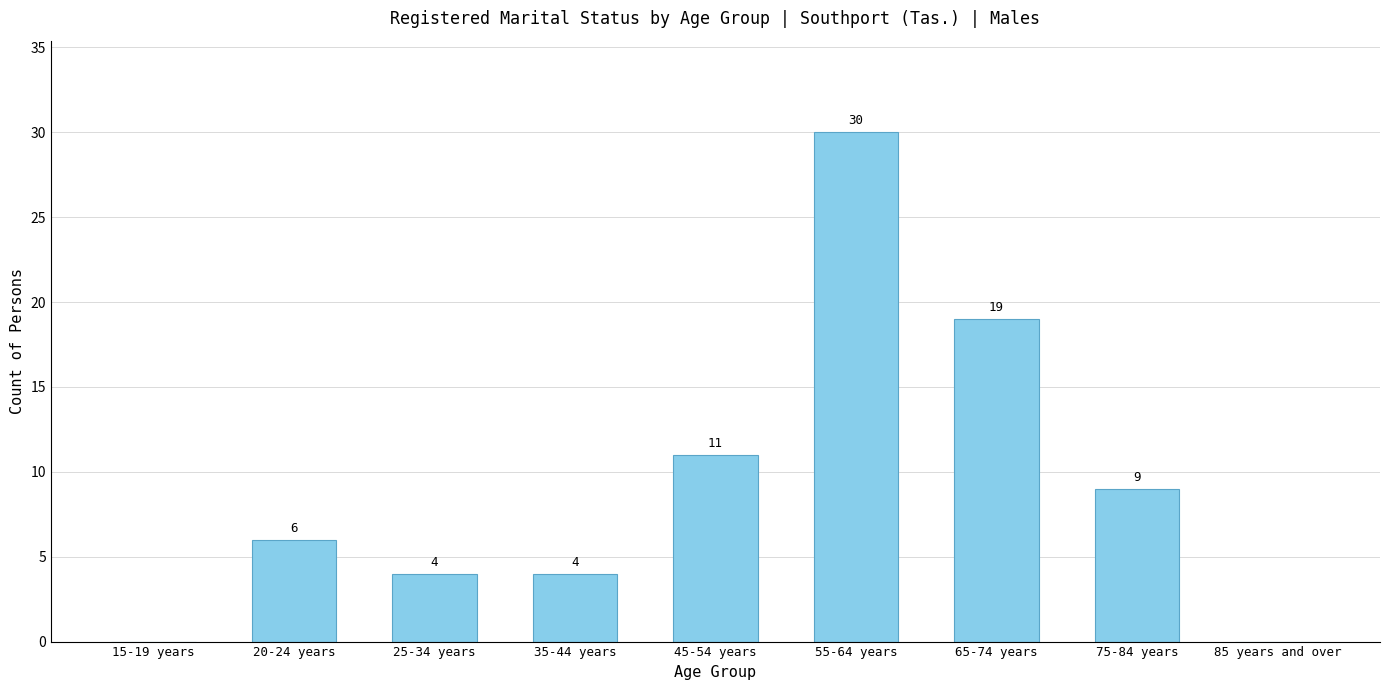

What is the approximate value at 35-44 years?

4